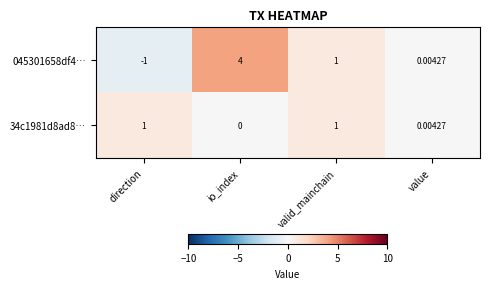

Which label corresponds to the largest value in the chart?

io_index